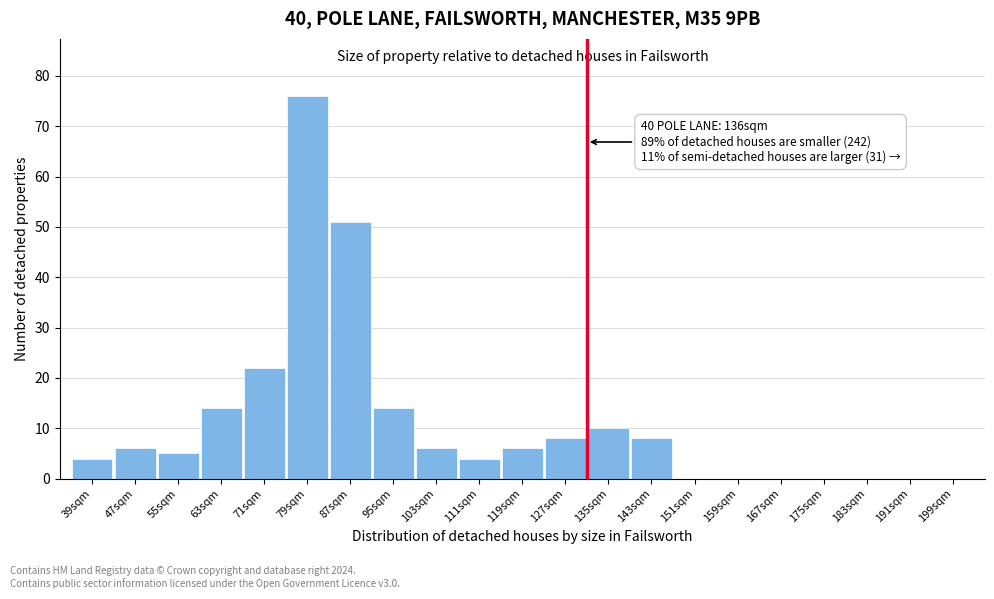

Reading right to left, what are all the values shown in this chart?

191sqm=0	183sqm=0	175sqm=0	167sqm=0	159sqm=0	151sqm=0	143sqm=8	135sqm=10	127sqm=8	119sqm=6	111sqm=4	103sqm=6	95sqm=14	87sqm=51	79sqm=76	71sqm=22	63sqm=14	55sqm=5	47sqm=6	39sqm=4